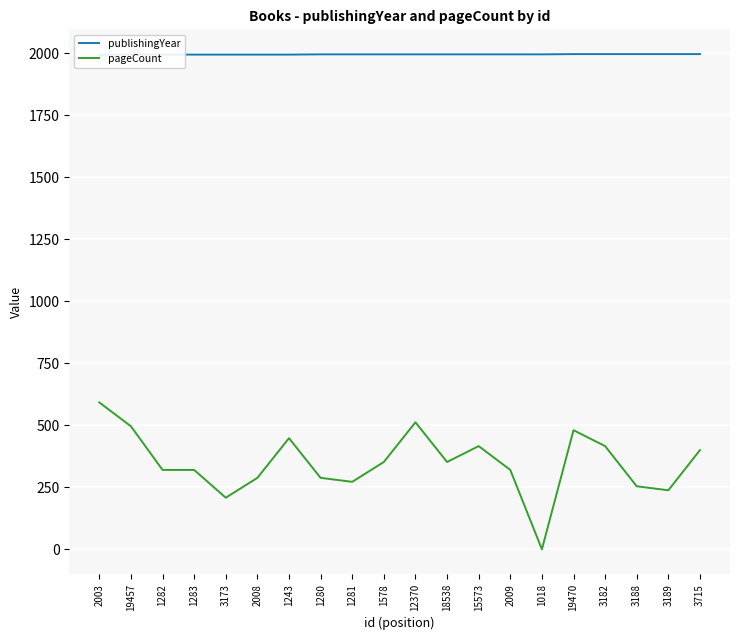

What is the average value of the publishingYear series?

1995